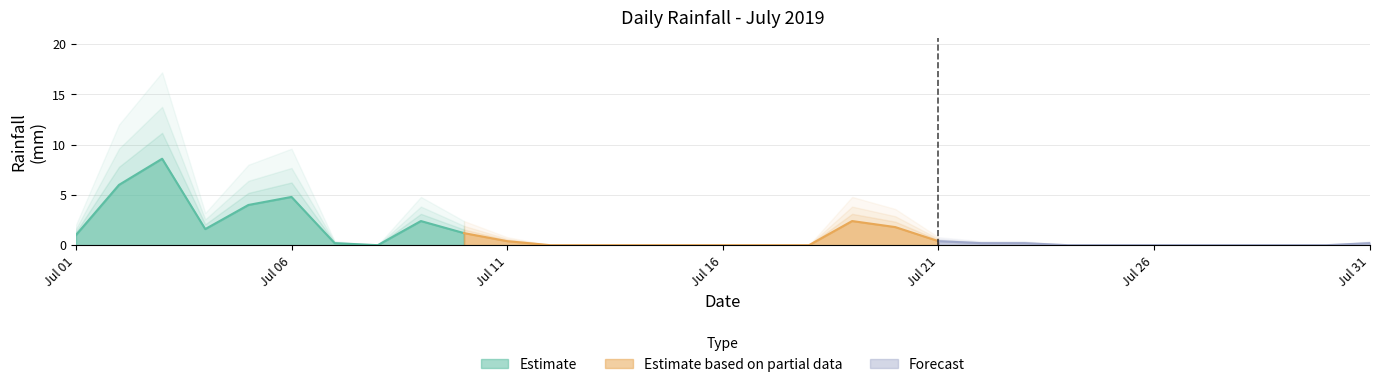

What is the difference between the second highest and minimum values?

6.0